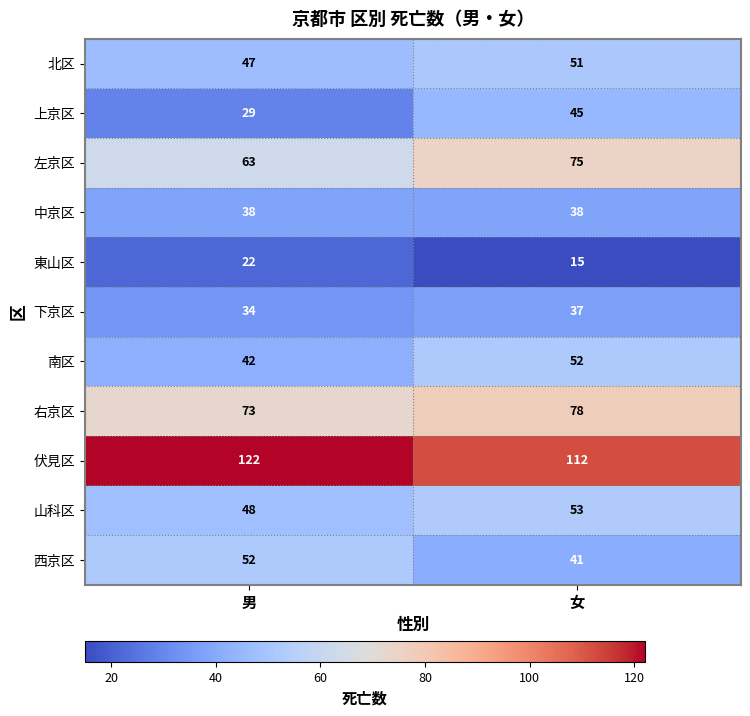

Count the number of data series in this chart.

11